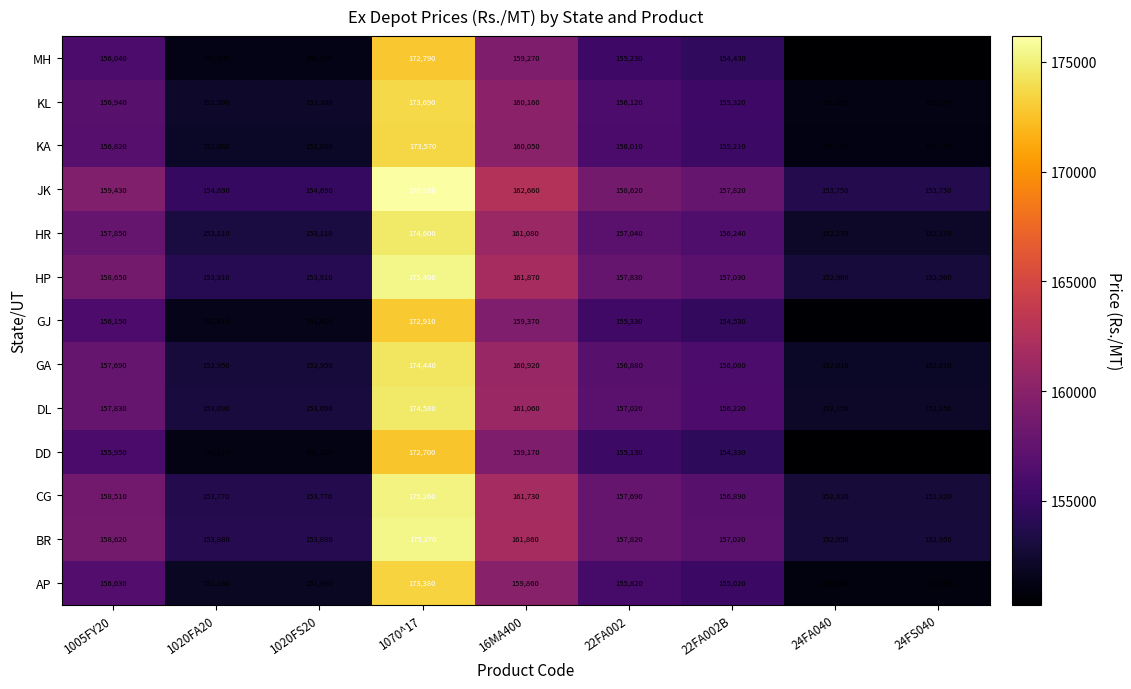

At which label does CG reach its peak?

1070^17